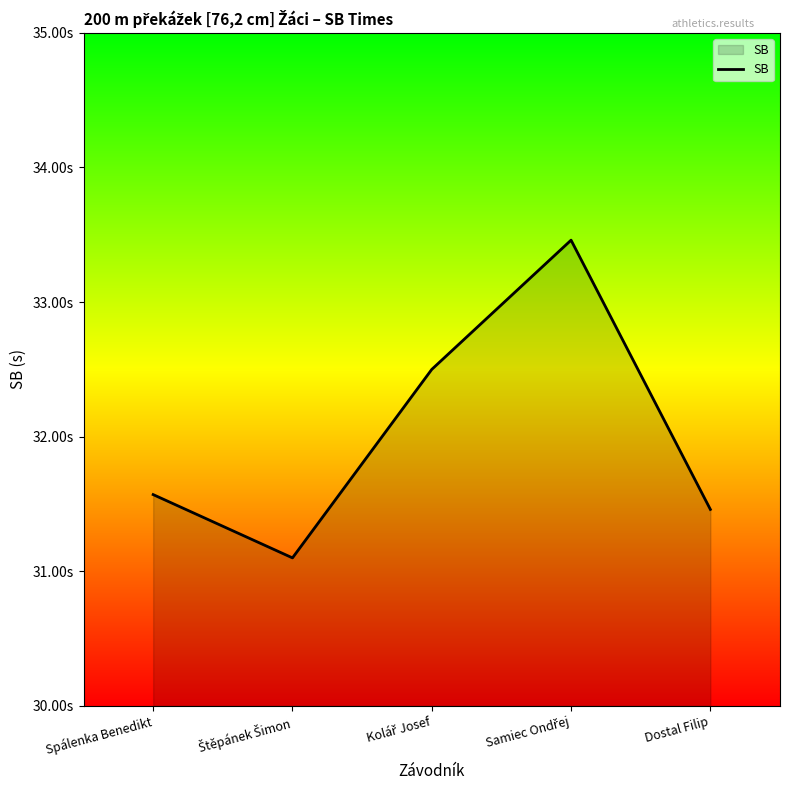

The value at Dostal Filip is 52.2. True or false?

False